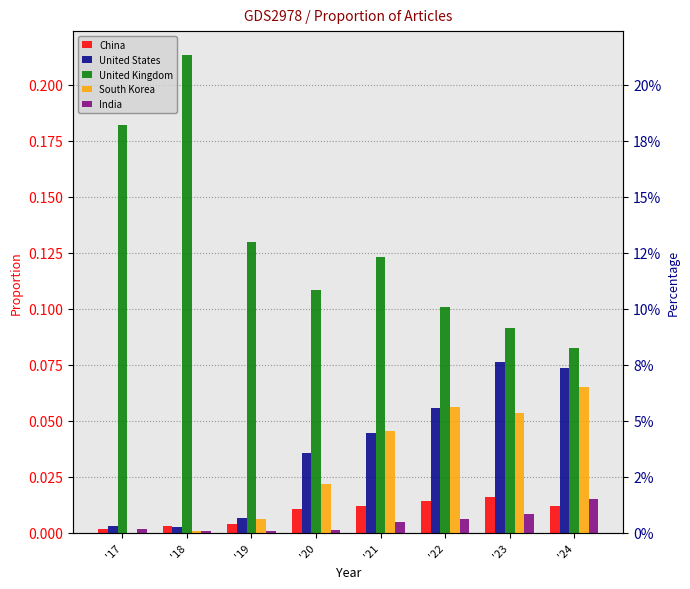

Where is United States nearest to the value 0?

'18